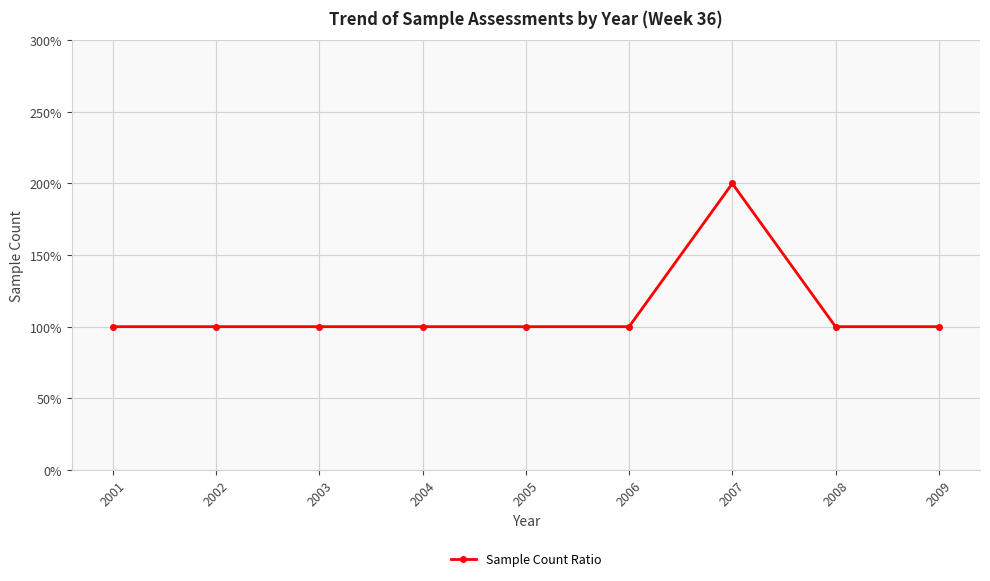

What is the sum of all values?

1000